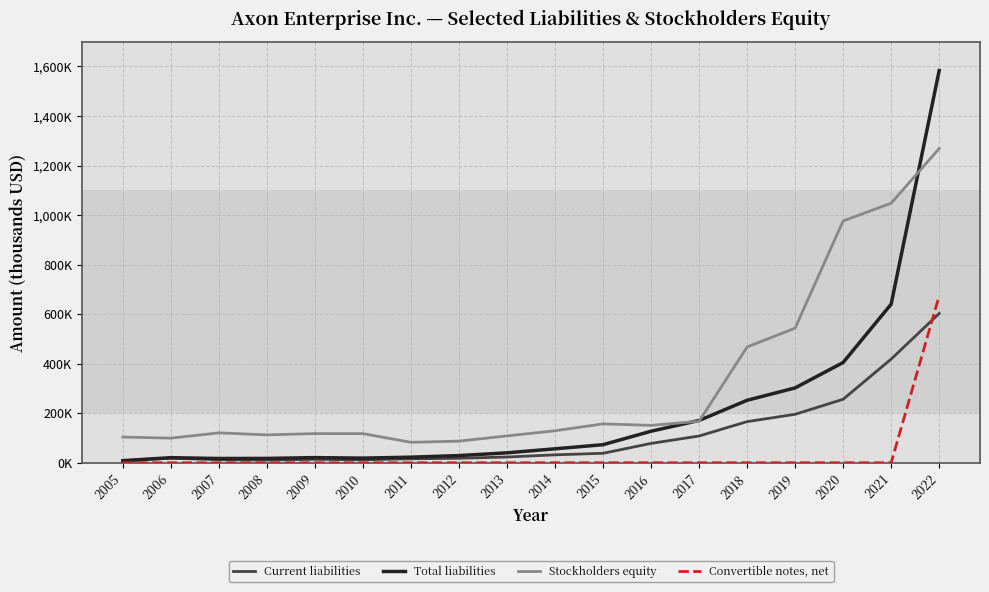

What are all the series names shown in the legend?

Current liabilities, Total liabilities, Stockholders equity, Convertible notes, net